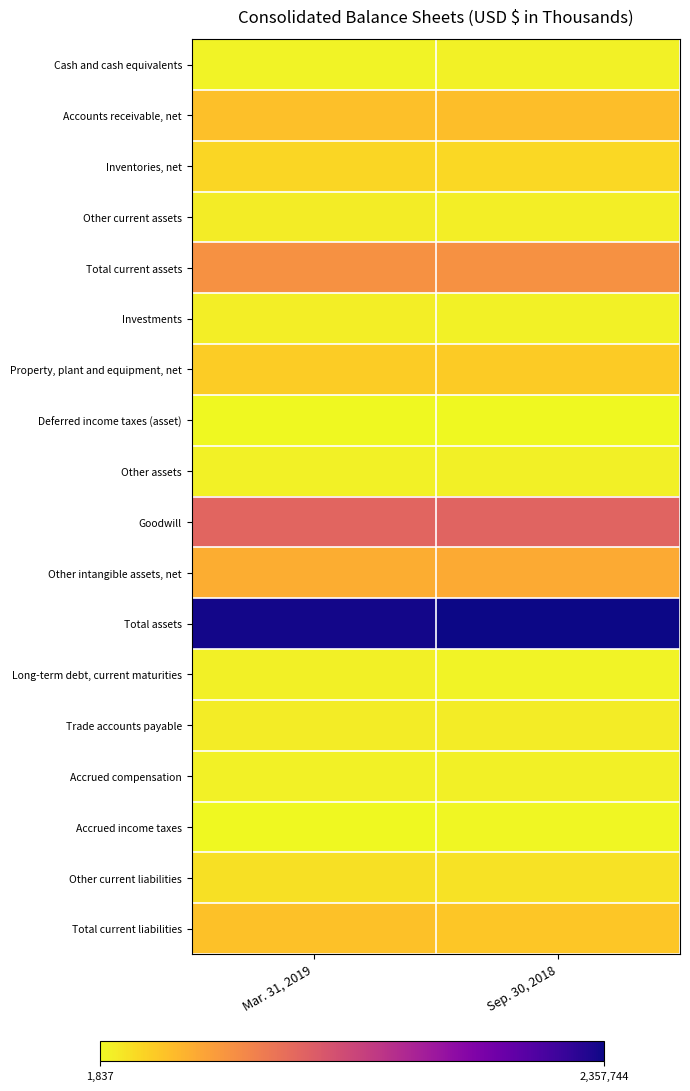

Which series has the largest total across all categories?

Total assets